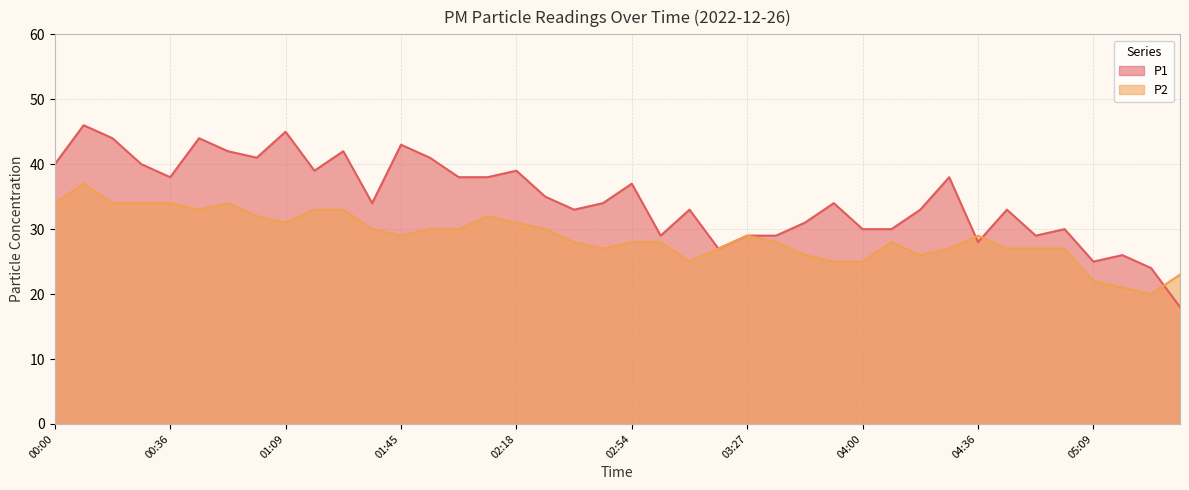

True or false: P1 has more than 2 points higher than both neighbors.

True